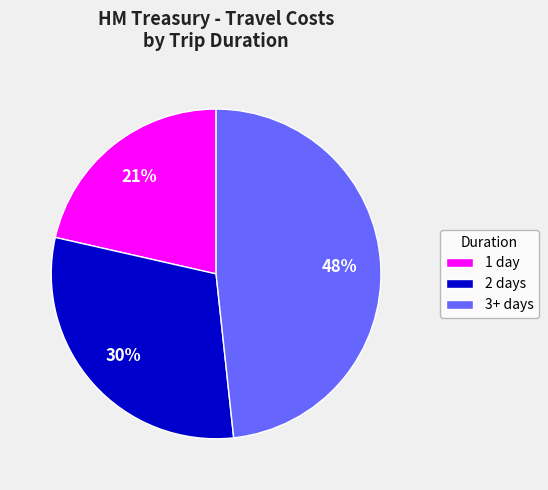

What is the smallest slice in the pie chart?

1 day